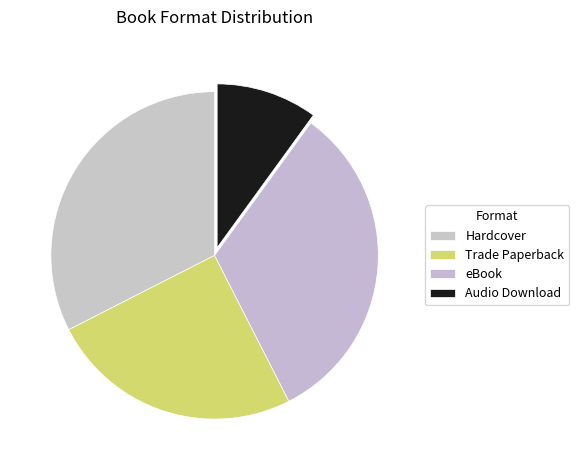

Is Hardcover the majority of the pie?

No